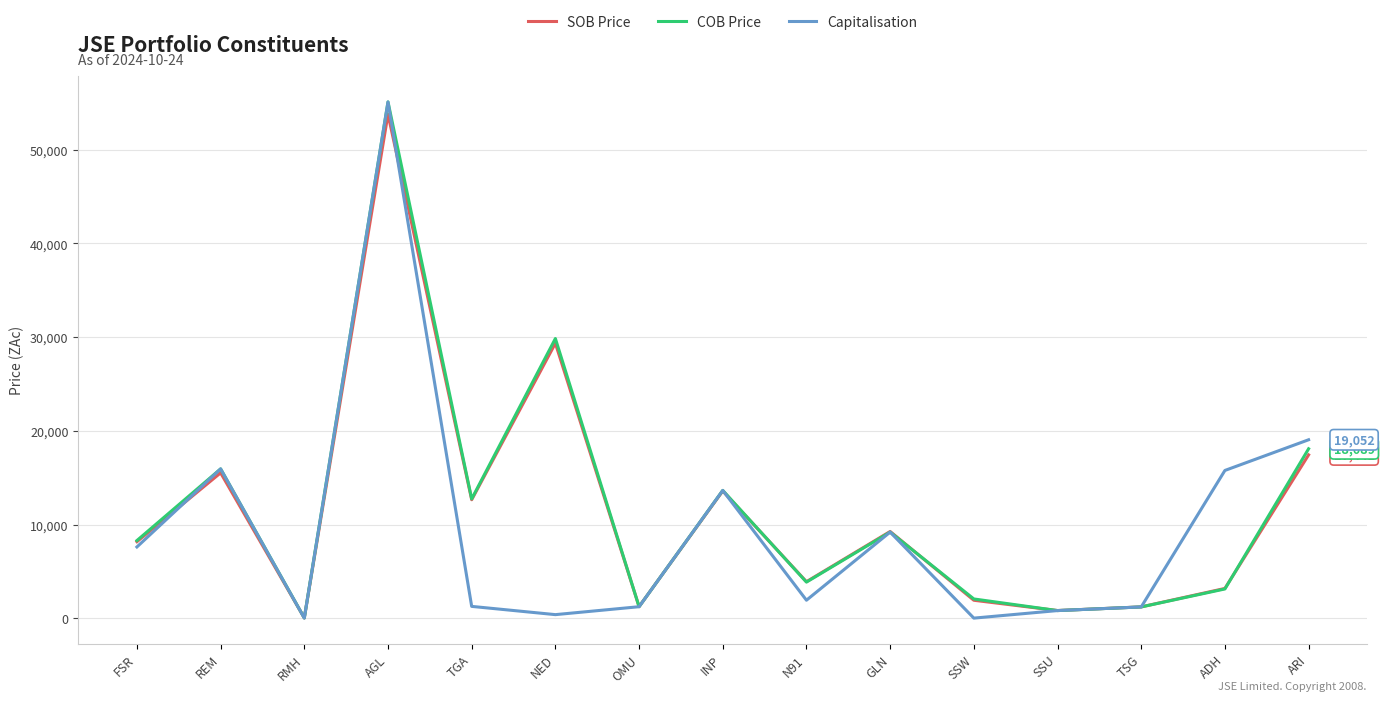

At which category is the sum across all series the highest?

AGL